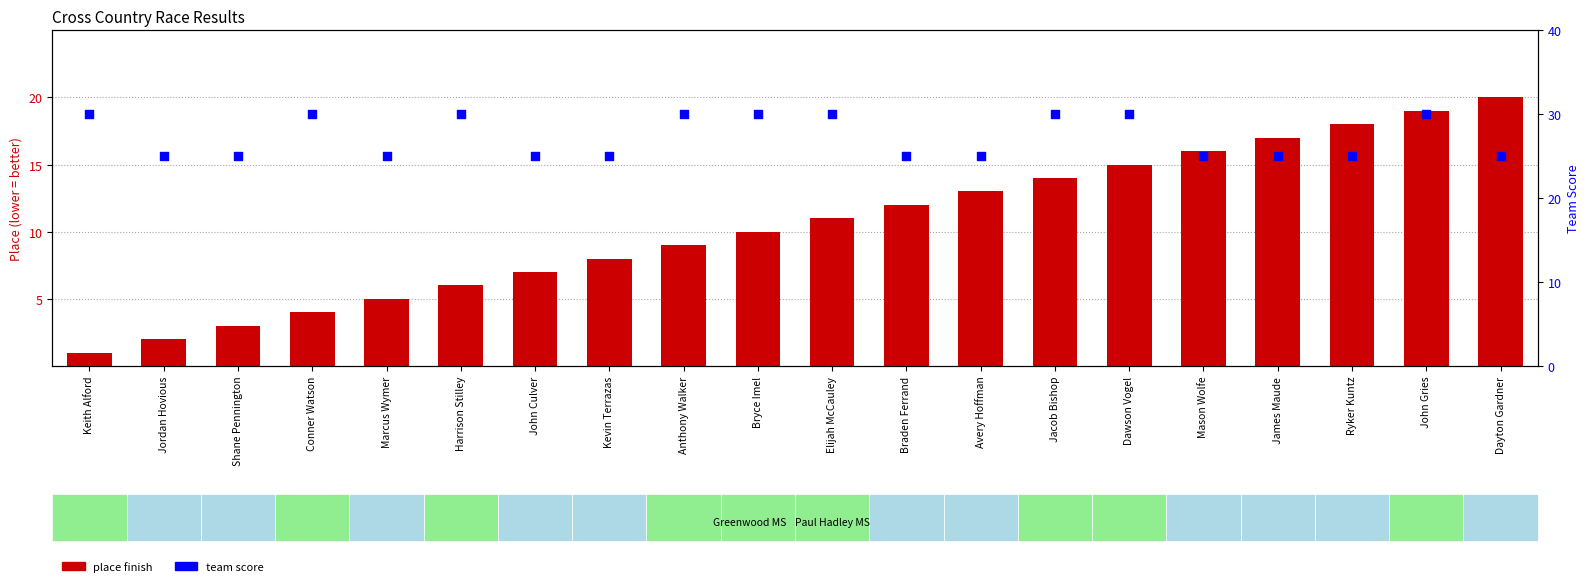

What is the total value across all series at Harrison Stilley?

36